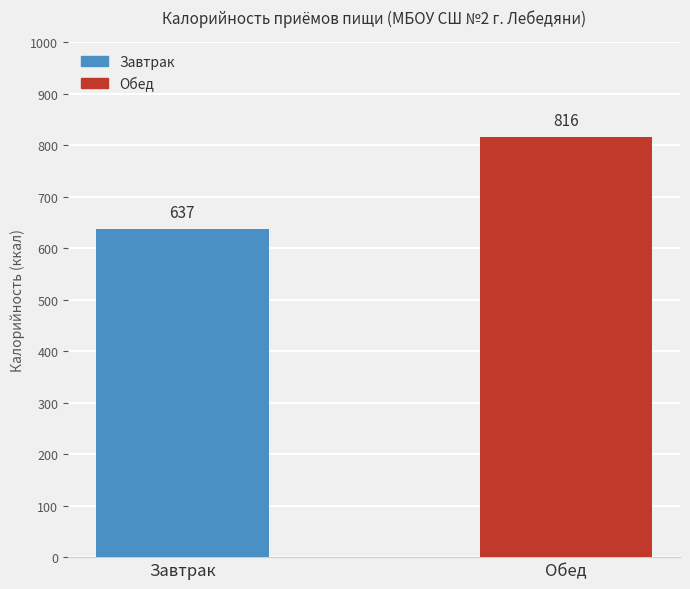

What is the minimum value shown in the chart?

637